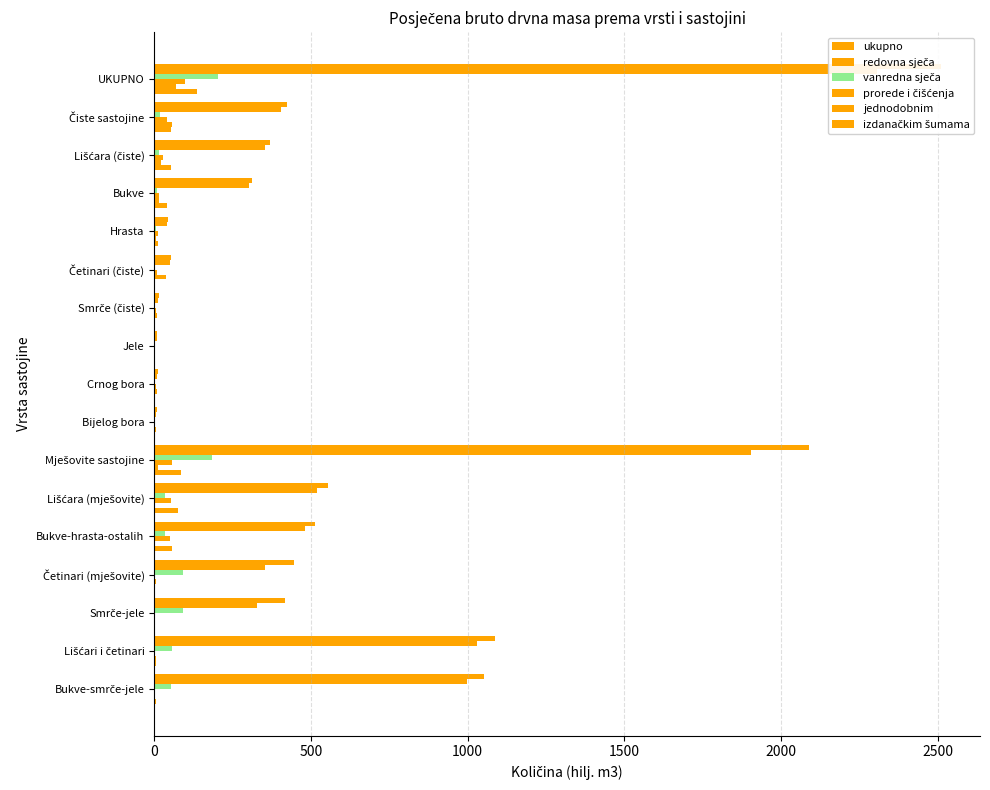

How many data points in prorede i čišćenja are less than 10?

8